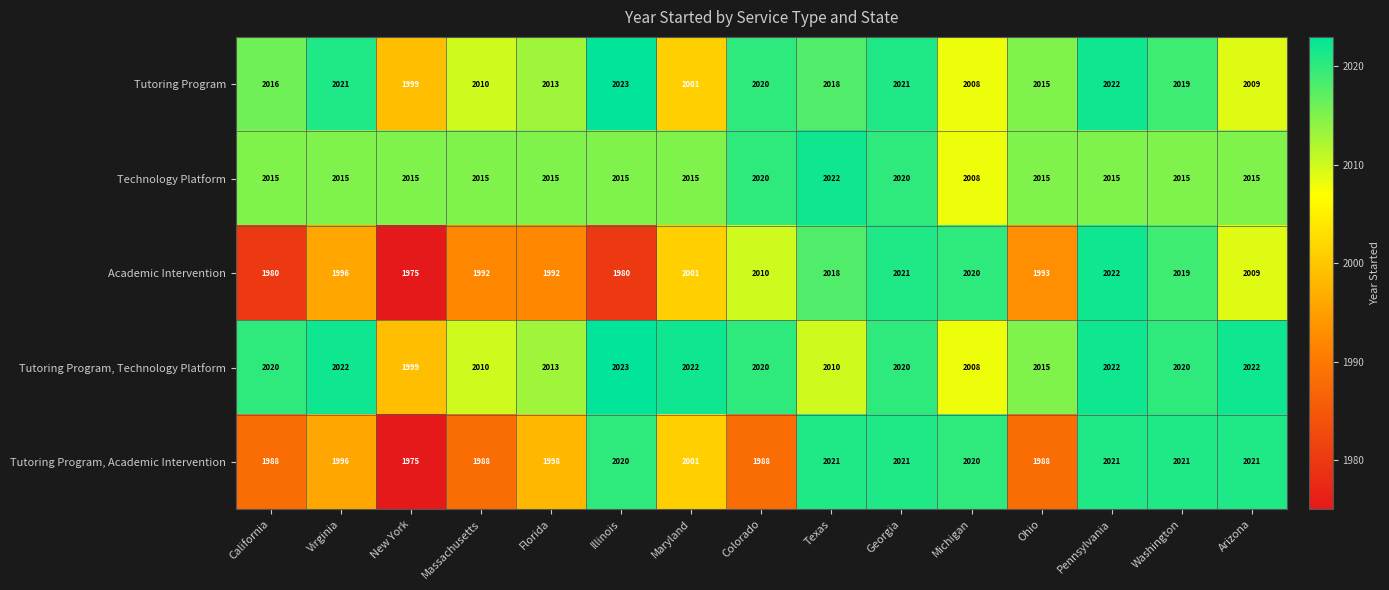

What is the difference between the maximum and minimum values in the Academic Intervention series?

47